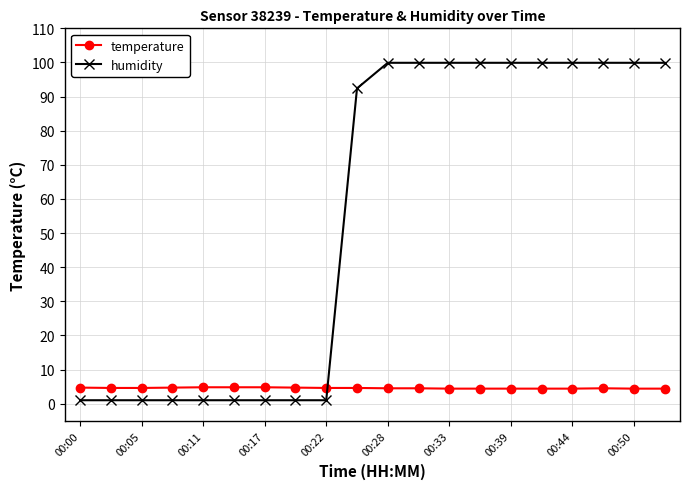

List the series in order of their overall mean, highest first.

humidity, temperature